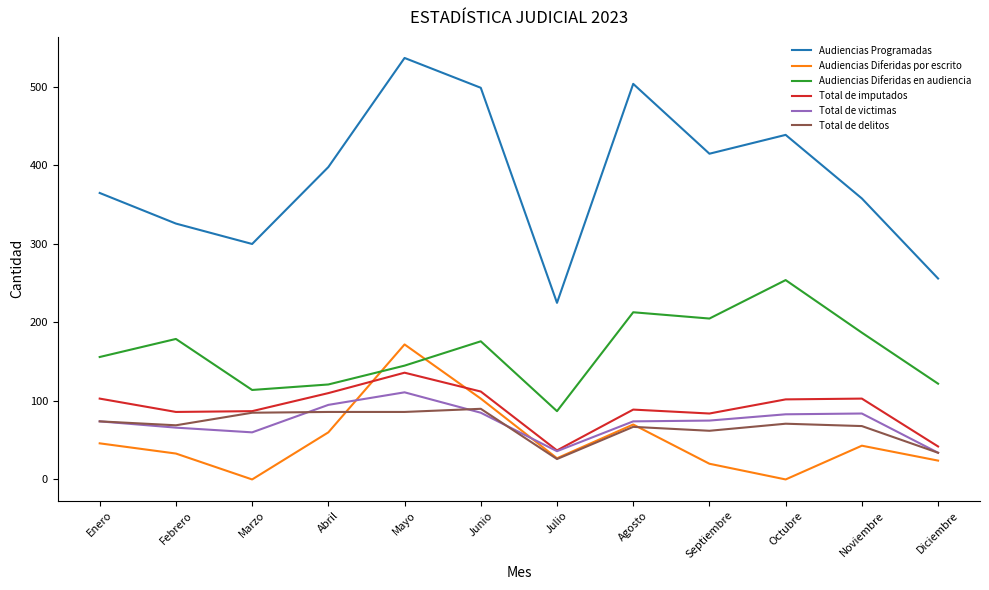

What is the average value of the Total de victimas series?

73